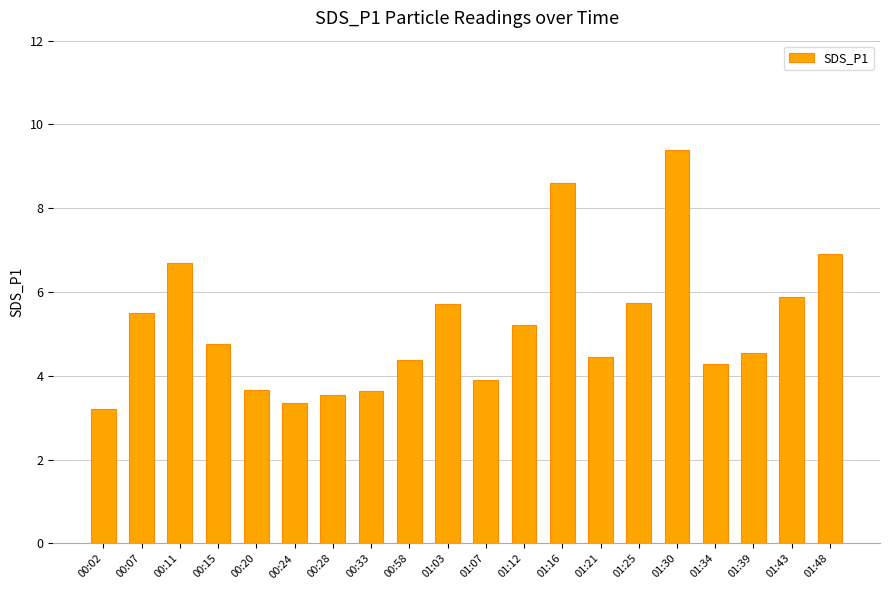

What is the sum of all values?

103.4